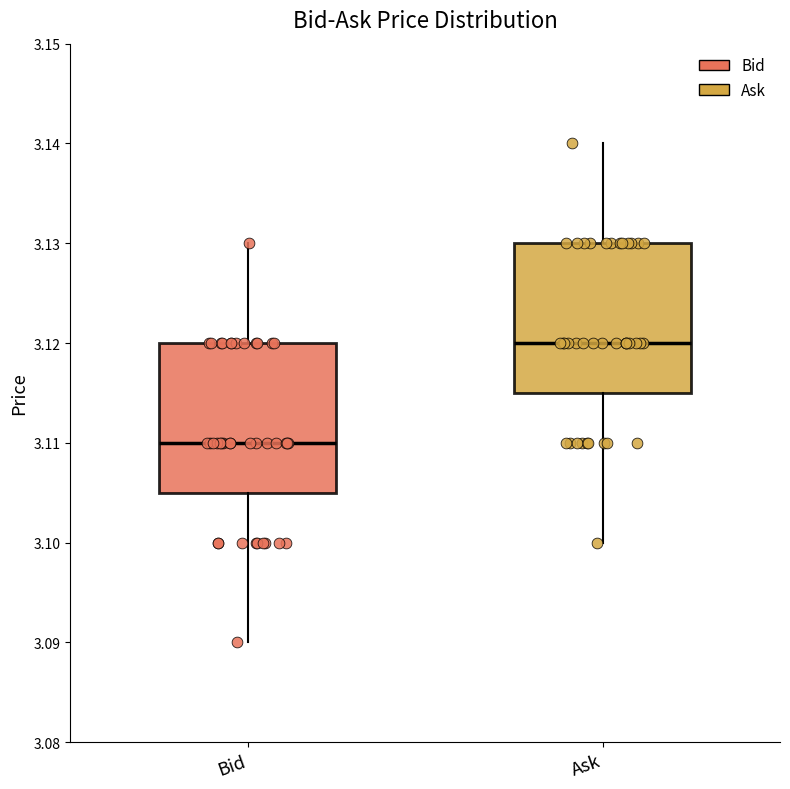

Reading left to right, read every box against the y-axis: the position of its median line, the range the box covers, and the ends of its whiskers. The values are not printed on the chart, so give them approximately, as read against the axis.

Bid: median 3.110, box 3.105 to 3.120, whiskers 3.090 to 3.130
Ask: median 3.120, box 3.115 to 3.130, whiskers 3.100 to 3.140